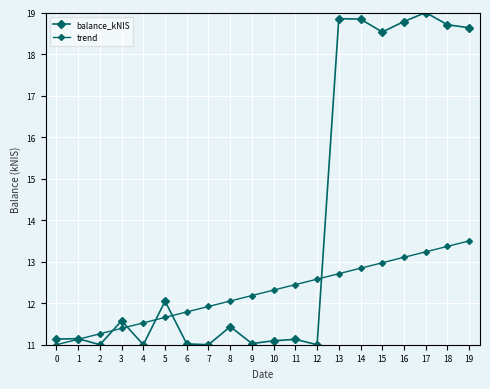

Count the number of categories in the chart.

20